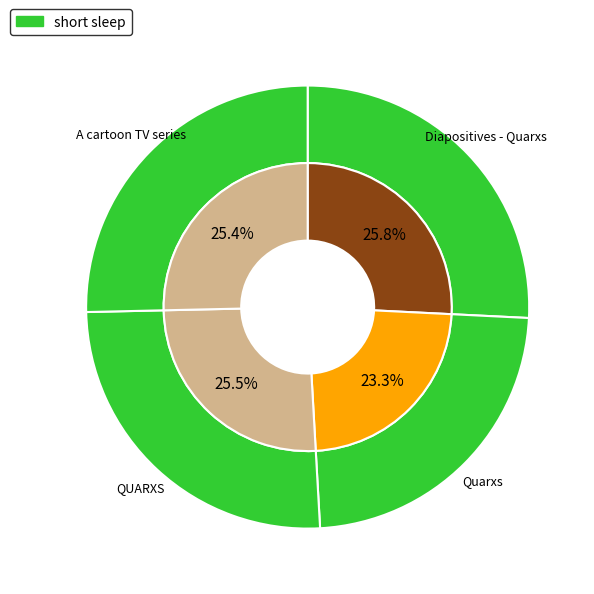

Which category has the smallest portion of the pie?

Quarxs